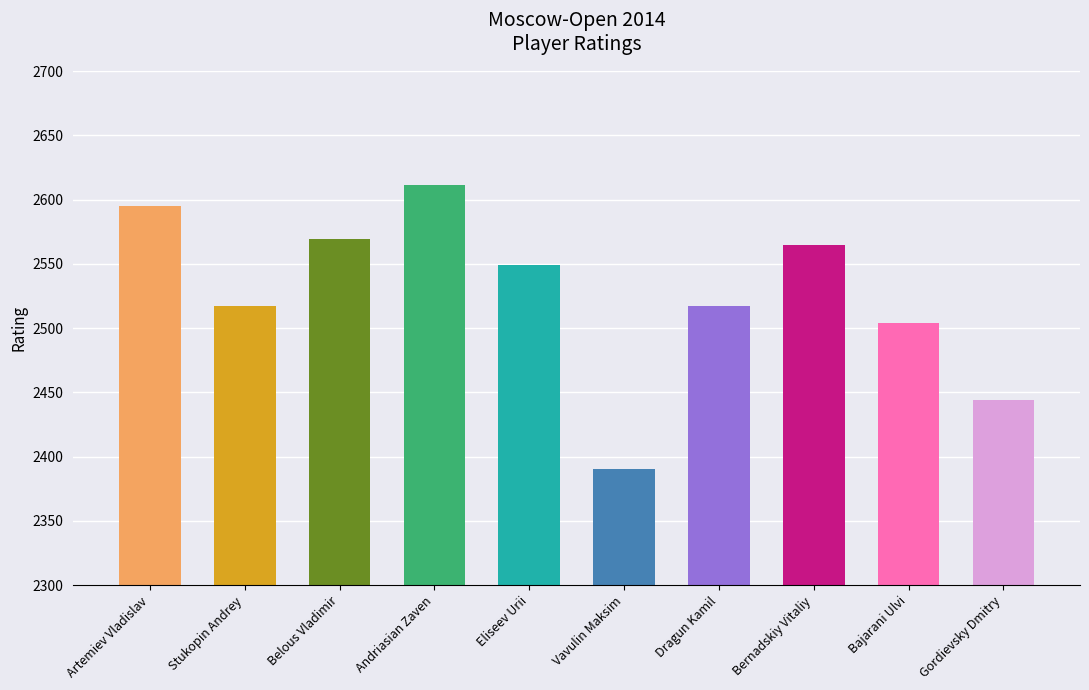

True or false: the data shows 2549 at Eliseev Urii.

True